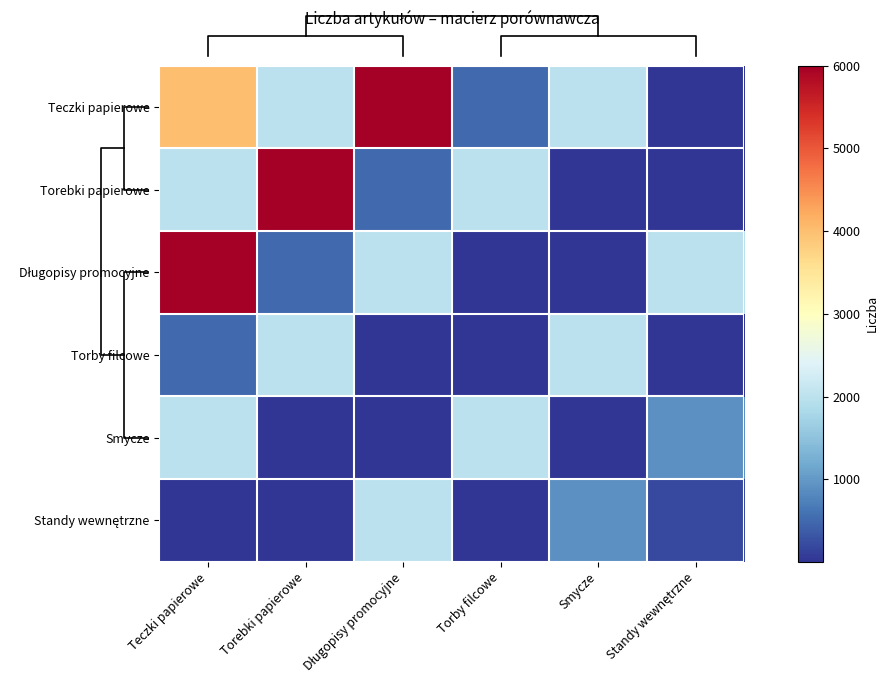

Where does the Smycze series first go above 900?

Teczki papierowe